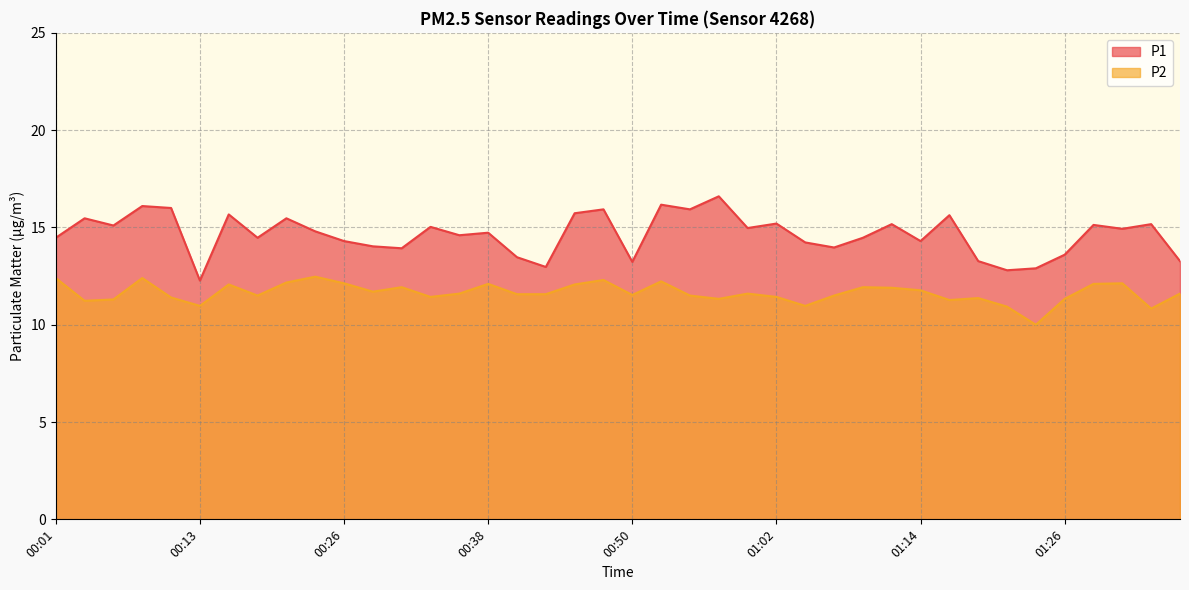

Which series changed the most between 00:16 and 00:21?

P1